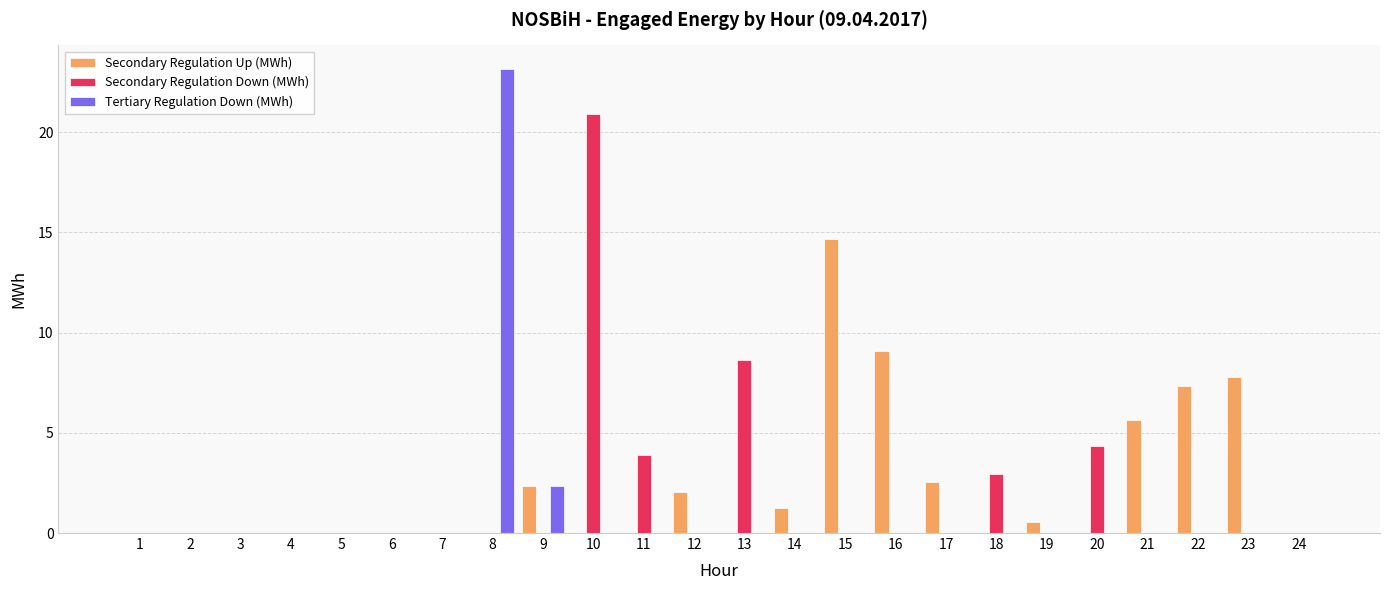

Which series has the largest total across all categories?

Secondary Regulation Up (MWh)